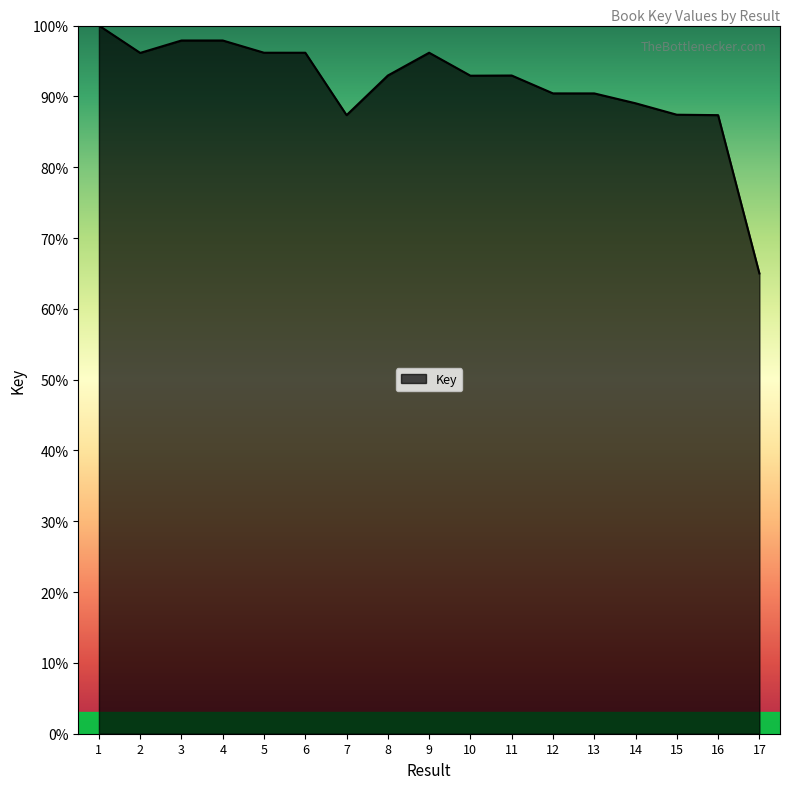

At which category does the chart reach its peak across all series?

1